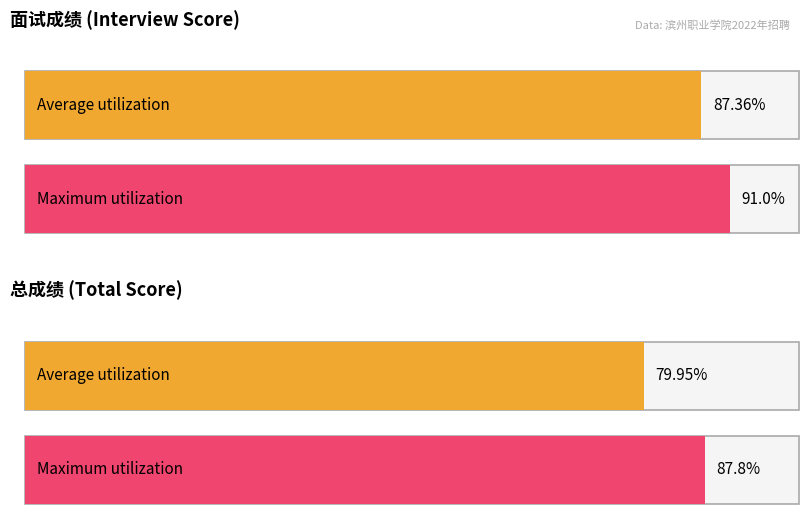

List the series in order of their overall mean, highest first.

面试成绩, 总成绩